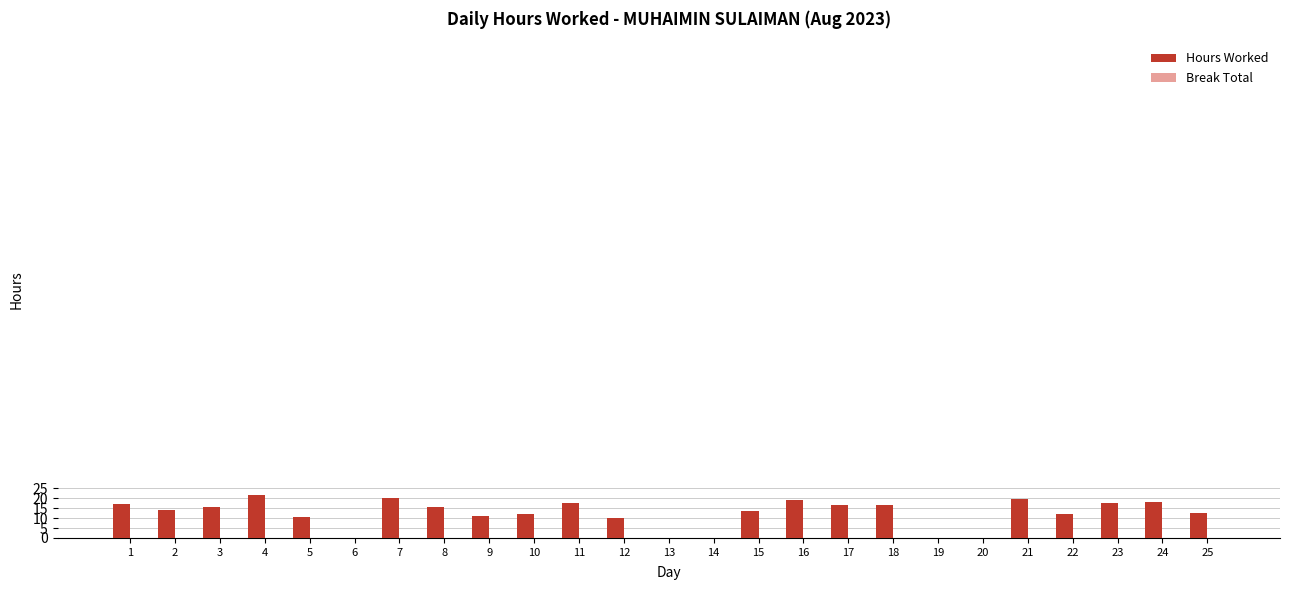

What is the sum of the values at 3 and 18?

31.8